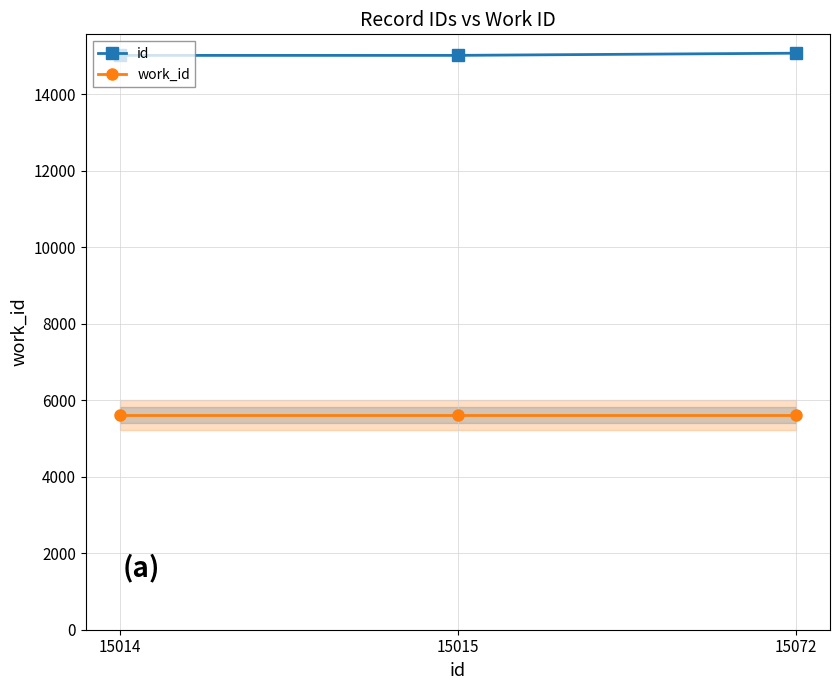

What is the total value across all series at 15072?

20686